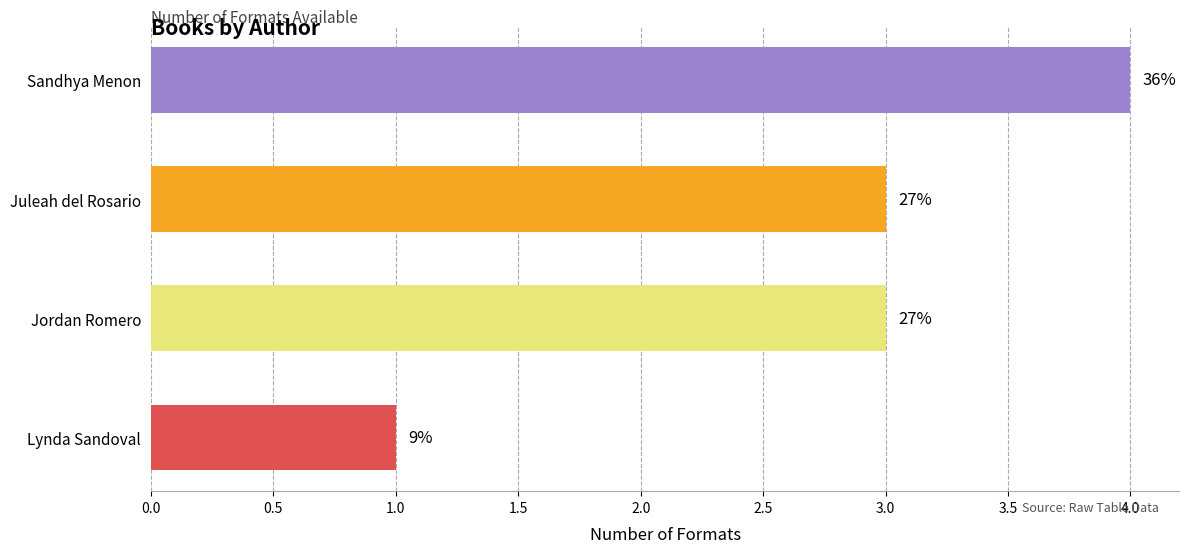

How many bars are there in total?

4